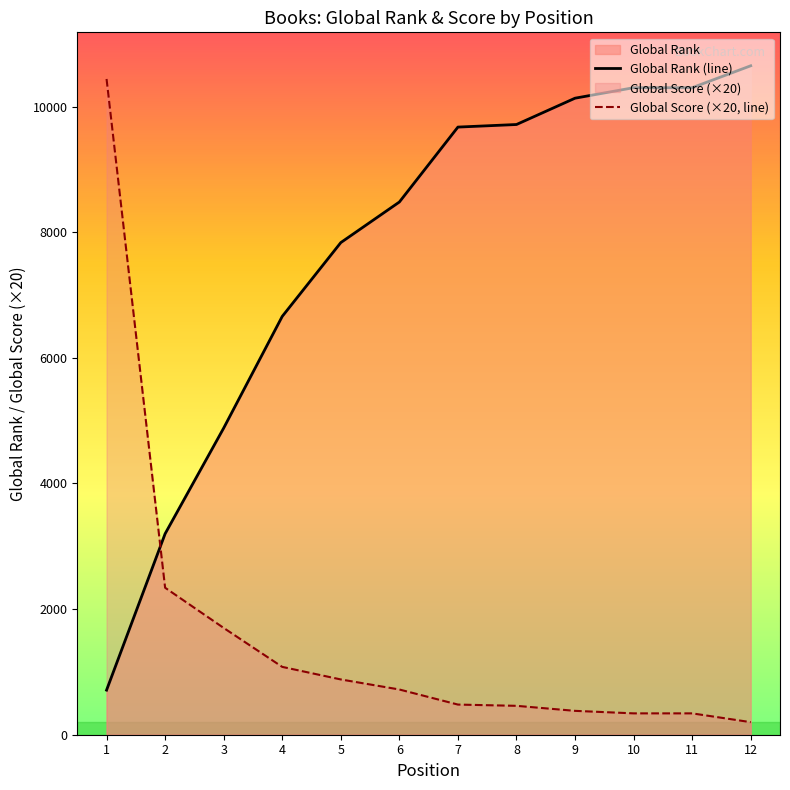

What is the minimum value shown in the chart?

200